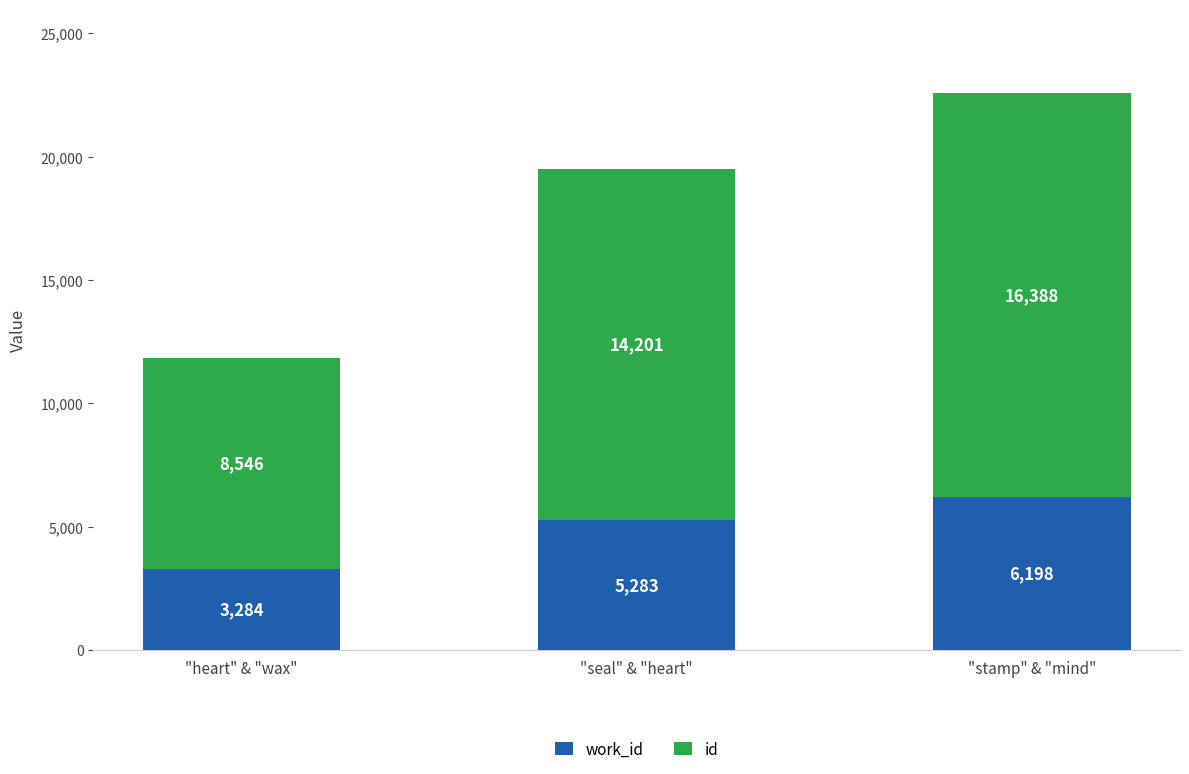

At which category is the sum across all series the highest?

"stamp" & "mind"